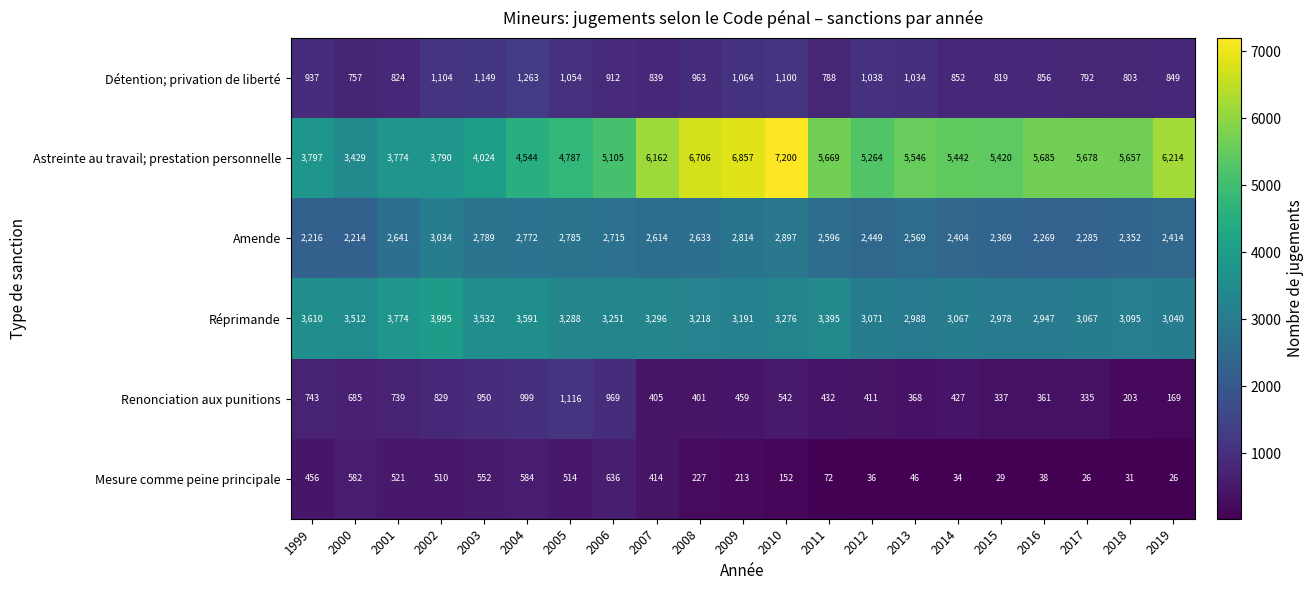

What is the sum of all Mesure comme peine principale values?

5699